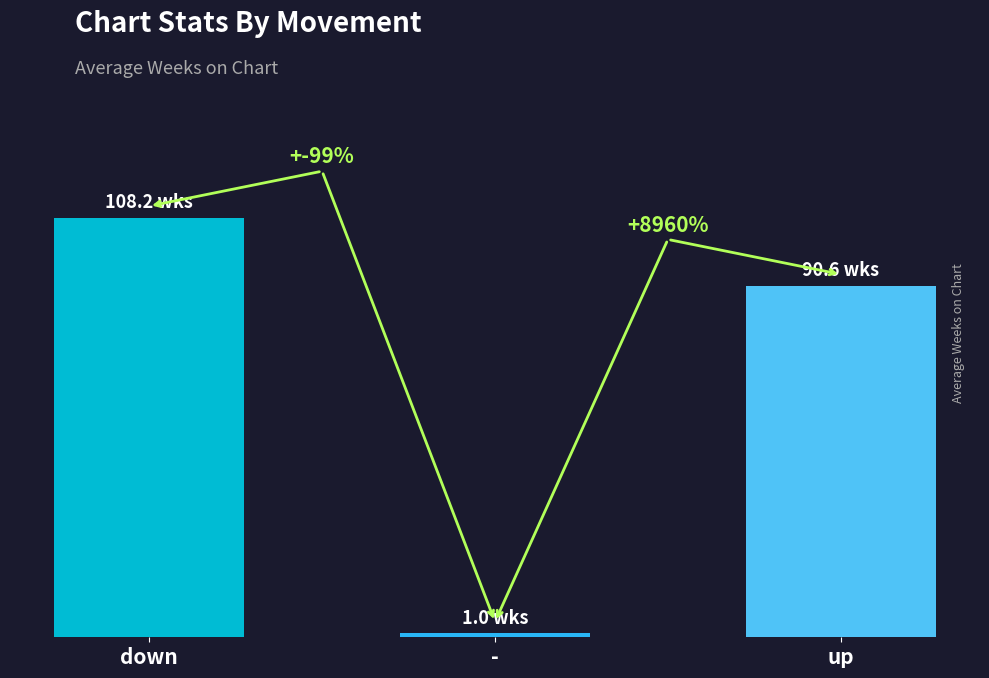

List the labels in order of value, largest first.

down, up, -